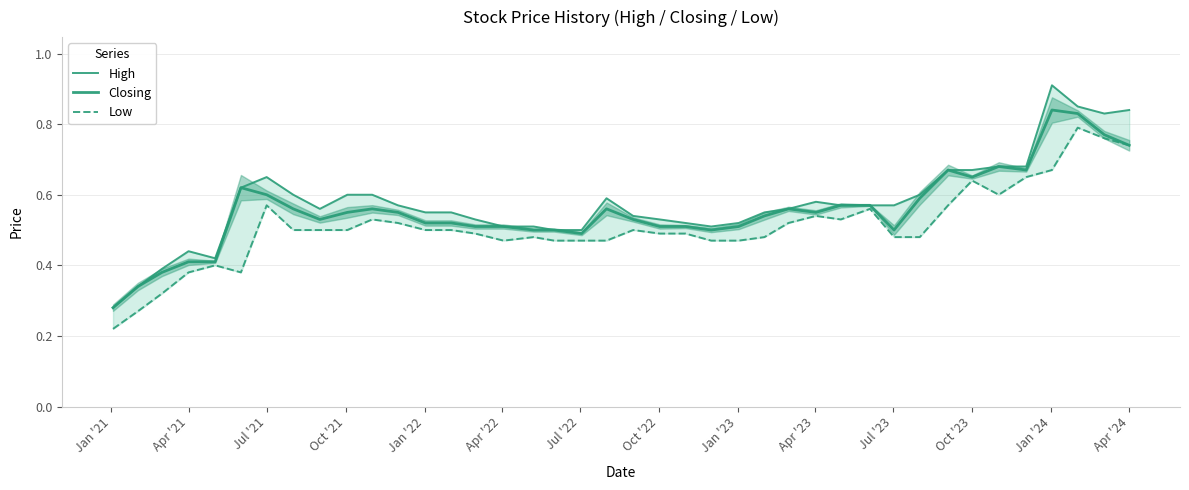

True or false: Low has more than 1 points higher than both neighbors.

True